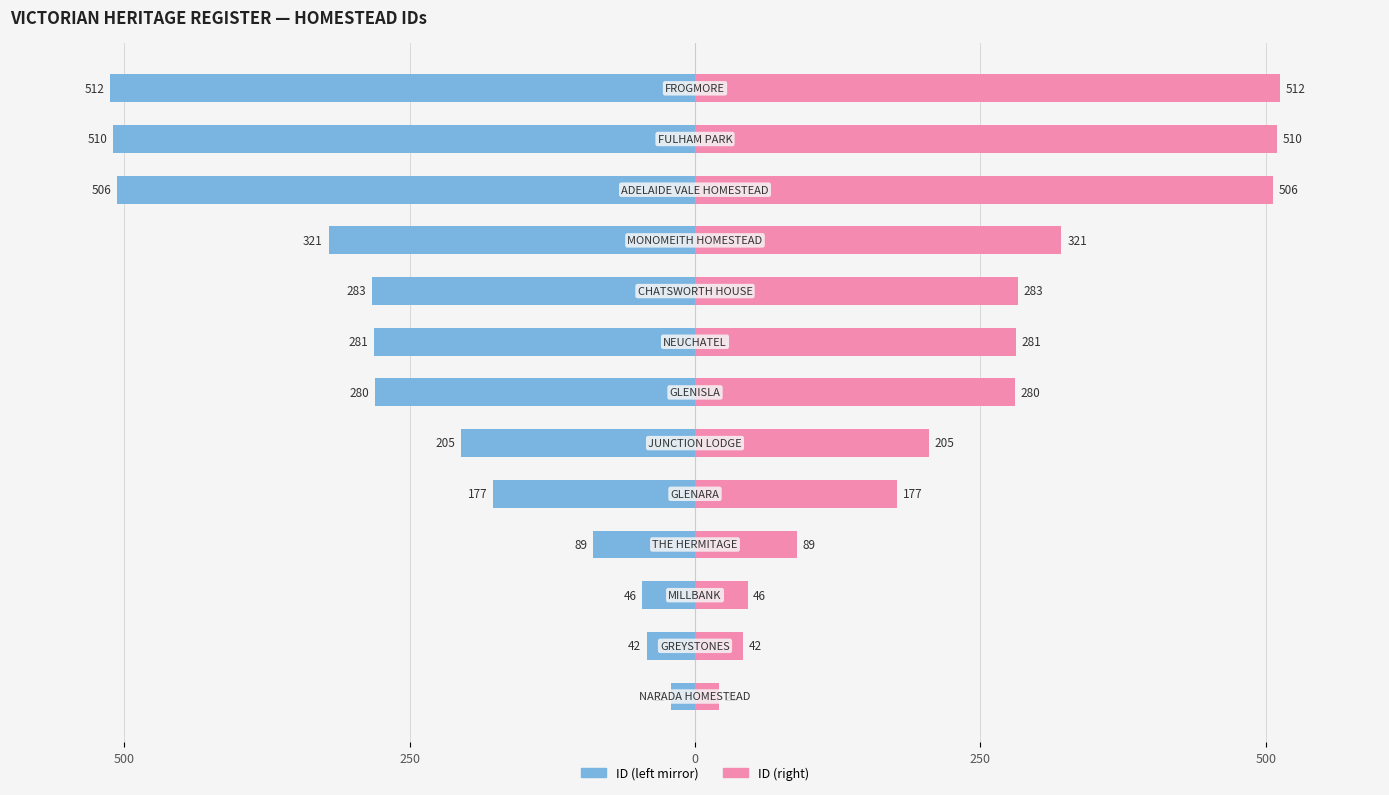

What is the maximum value shown in the chart?

512